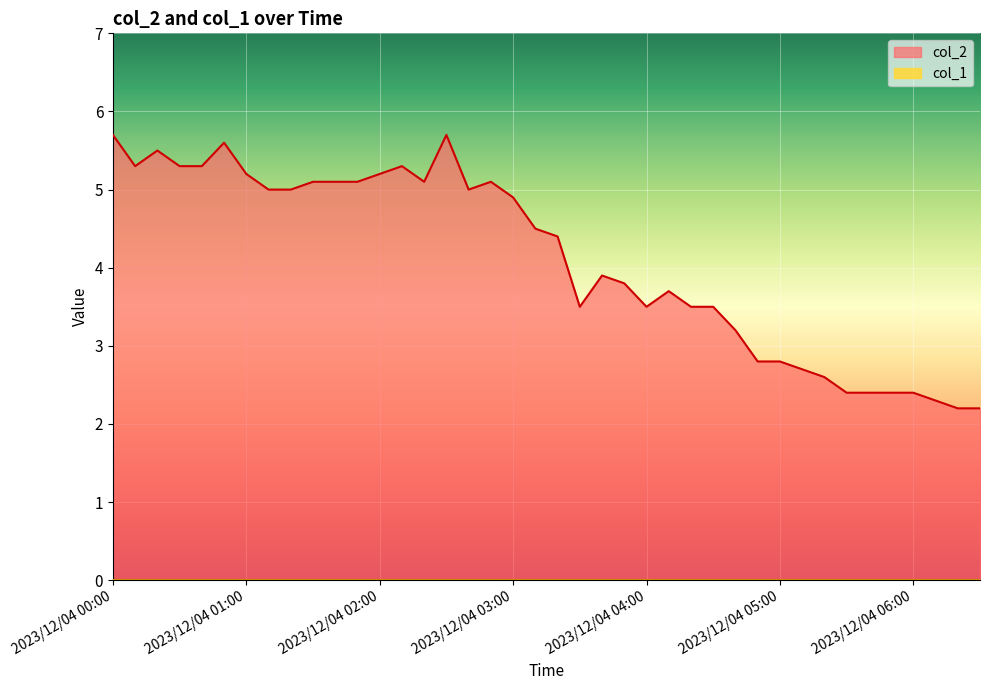

Which label corresponds to the smallest value in the chart?

2023/12/04 06:20